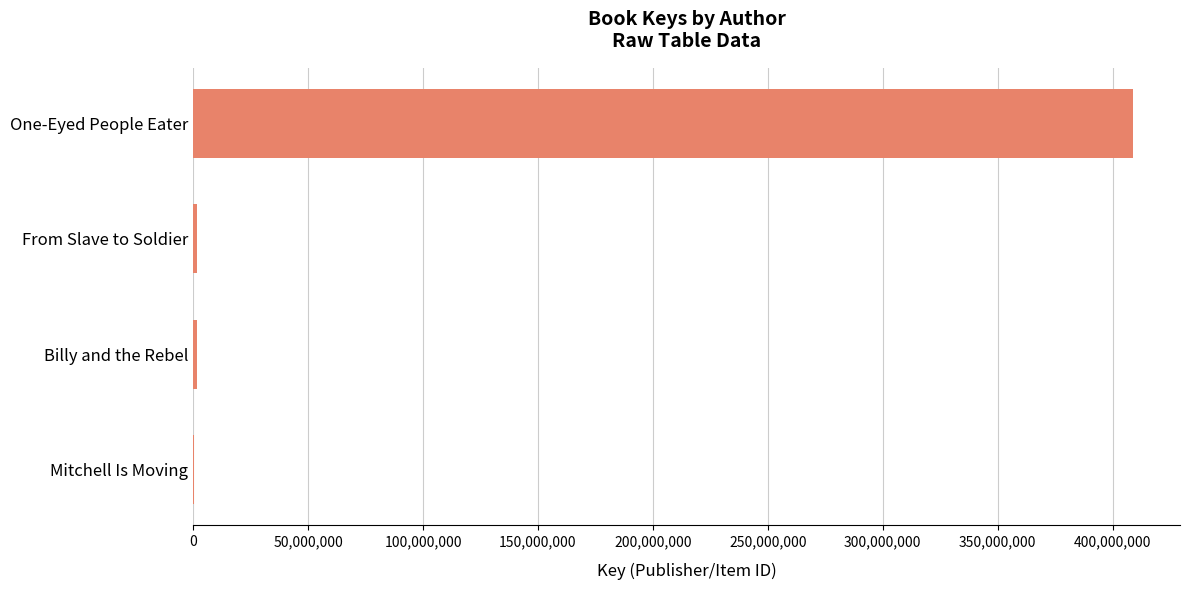

What is the sum of all values?

412702142